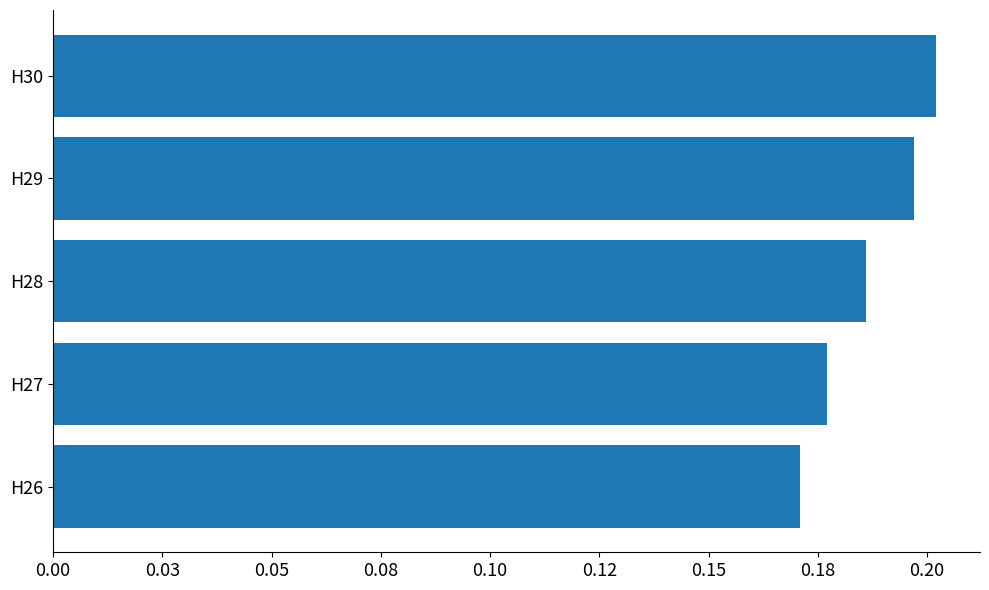

Are the bars grouped side by side (vs. stacked)?

No